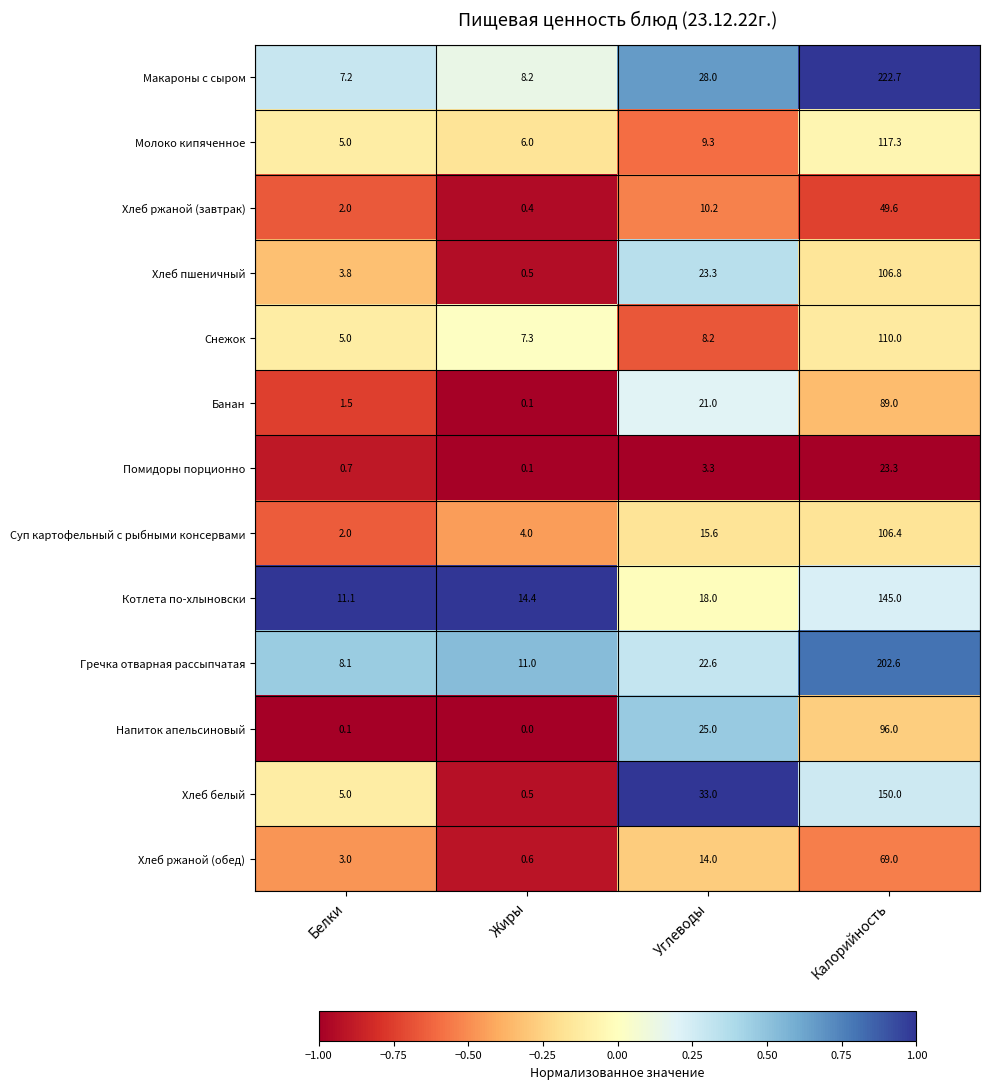

The value of Гречка отварная рассыпчатая at Жиры is 4.9. True or false?

False